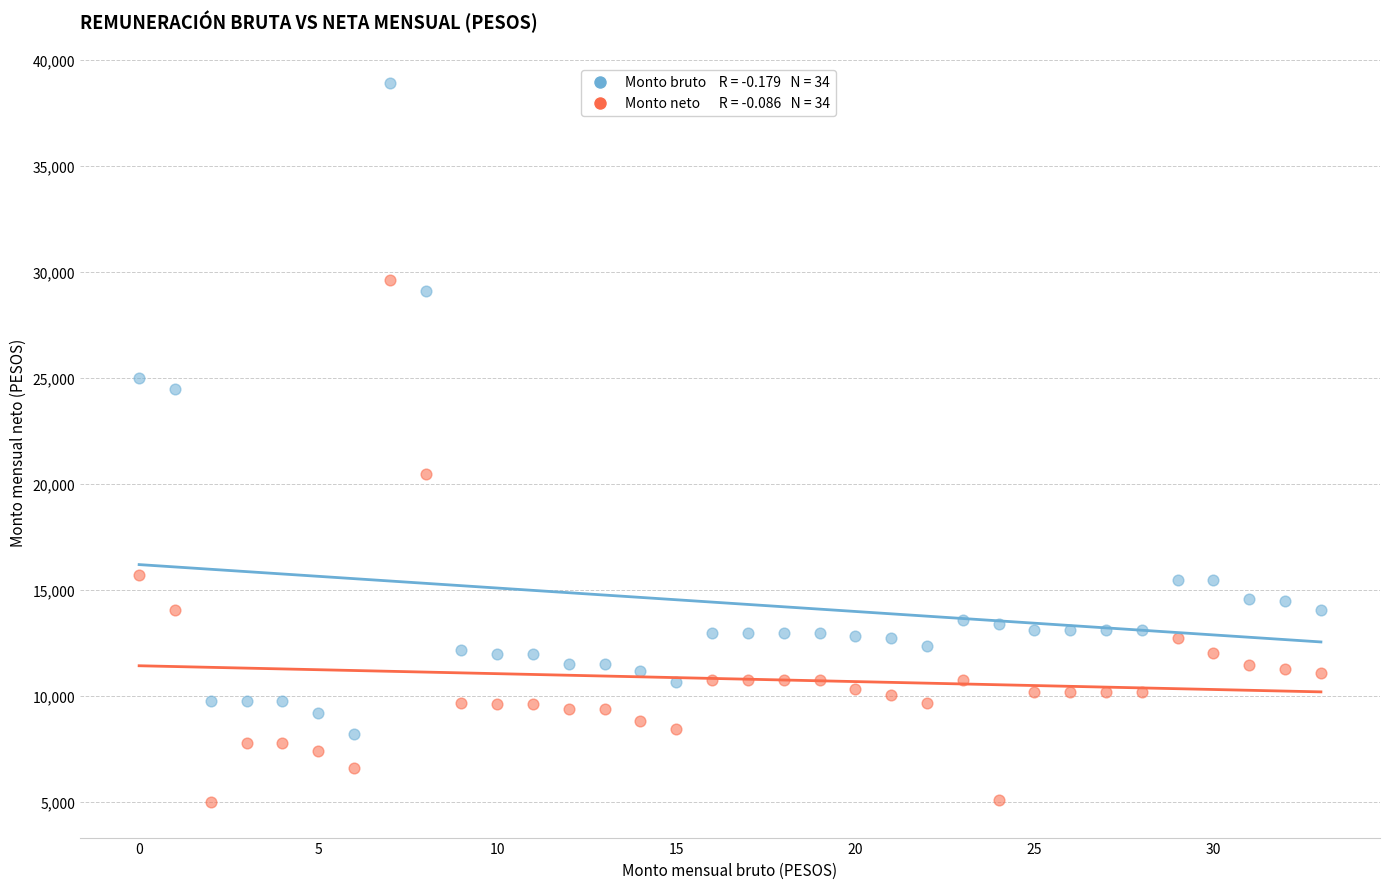

Across all data points, what is the range of Y values (max minus min)?

33921.2